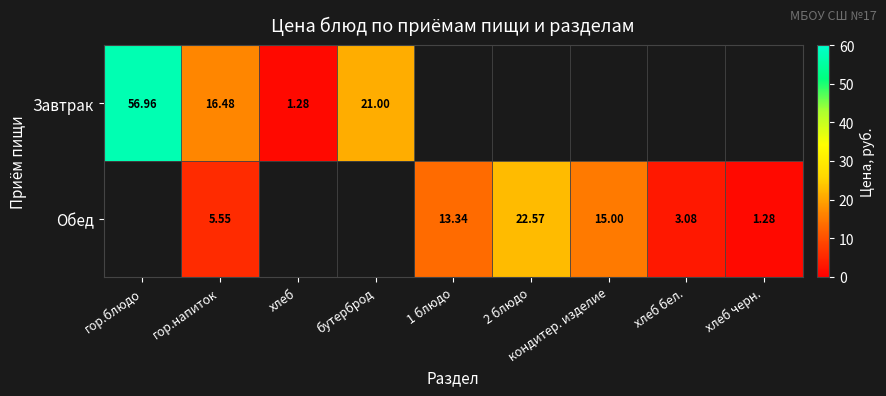

Which category has the lowest value across all series?

хлеб